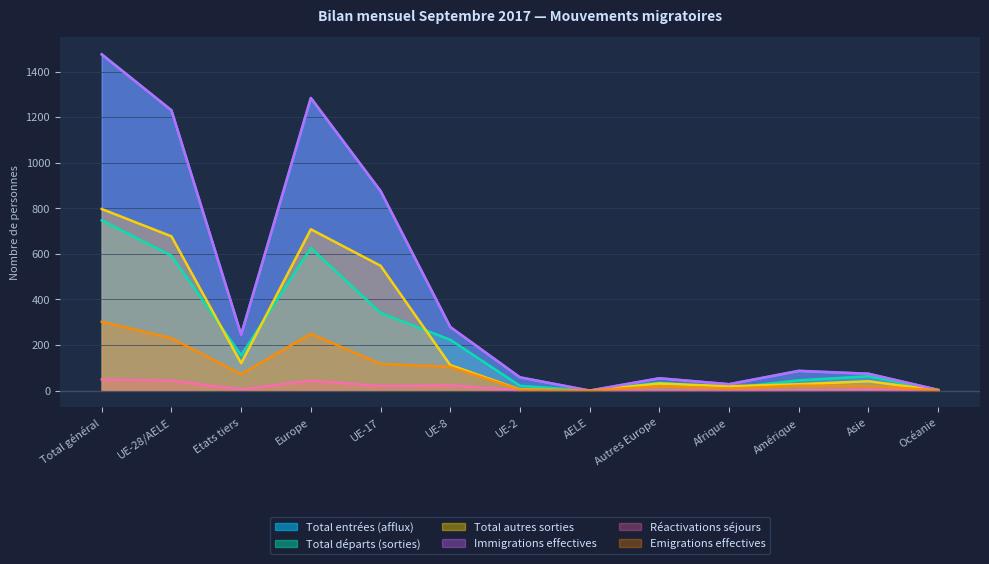

Reading left to right, what are all the values shown in this chart?

Total entrées (afflux): 1476	1230	246	1284	876	279	58	0	54	28	87	74	3
Total départs (sorties): 747	592	155	626	341	223	21	0	34	11	45	63	2
Total autres sorties: 797	677	120	708	548	112	5	0	31	19	28	41	1
Immigrations effectives: 1475	1230	245	1284	876	279	58	0	54	28	86	74	3
Réactivations séjours: 49	44	5	44	20	23	0	0	0	0	1	4	0
Emigrations effectives: 302	230	72	249	117	104	4	0	19	9	22	20	2